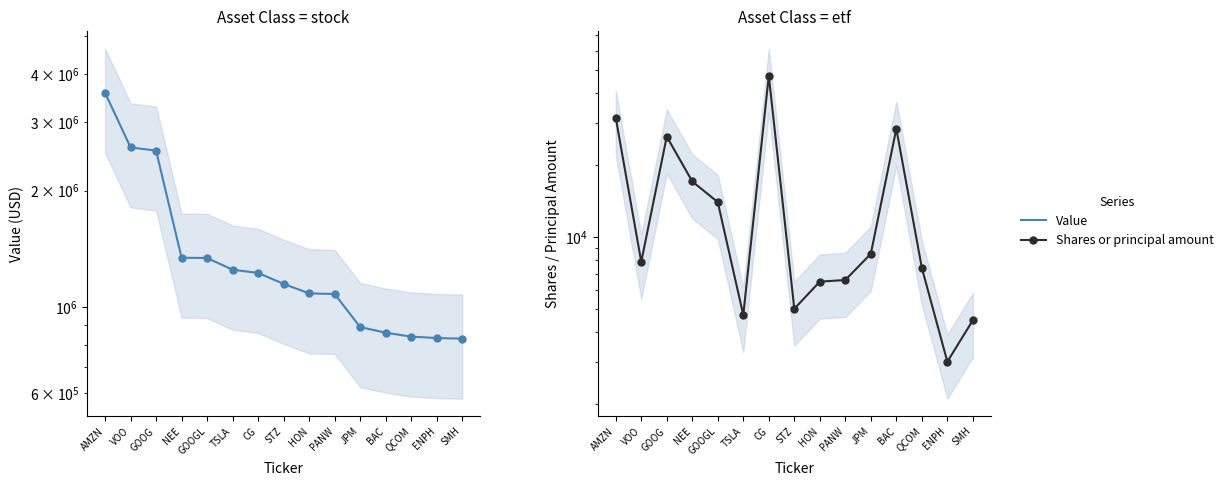

The Shares or principal amount series shows 7872 at VOO. True or false?

True